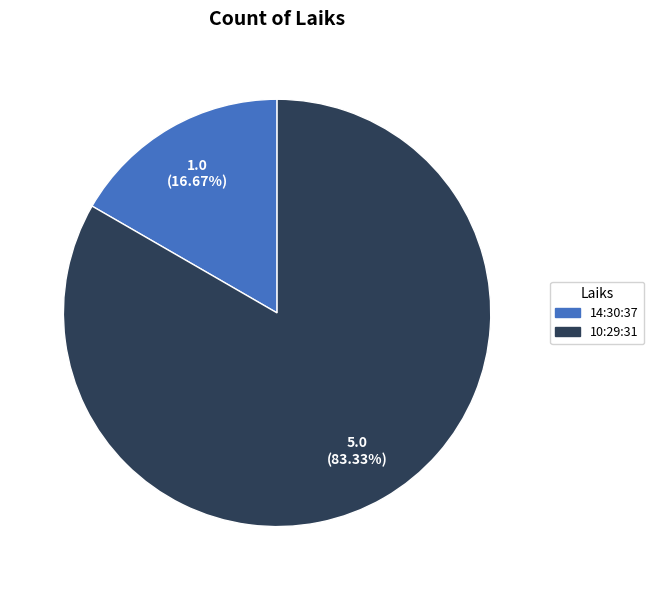

What portion of the pie excludes 10:29:31?

16.7%